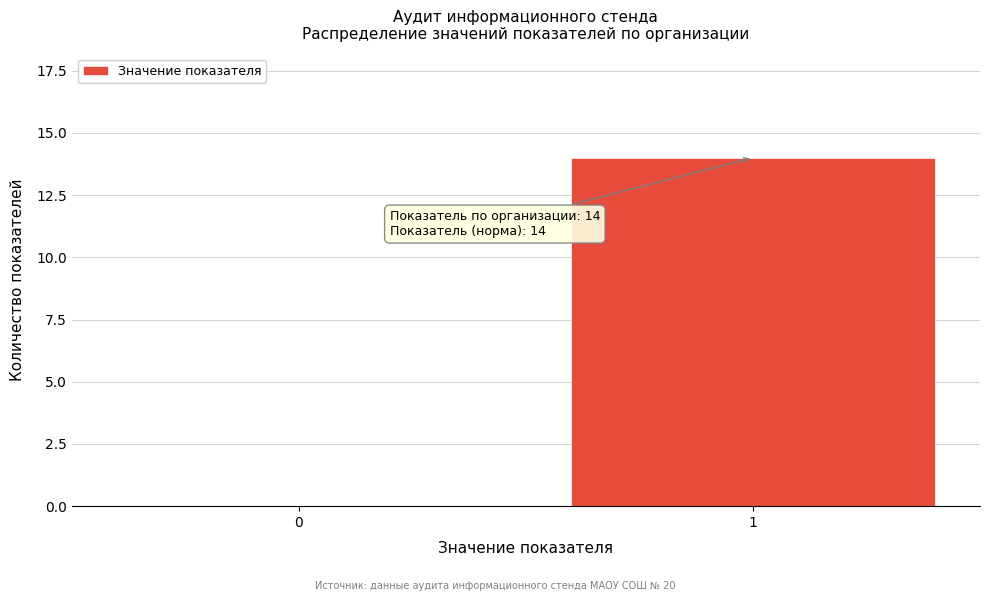

Reading right to left, list all the values displayed in this chart.

1=14	0=0